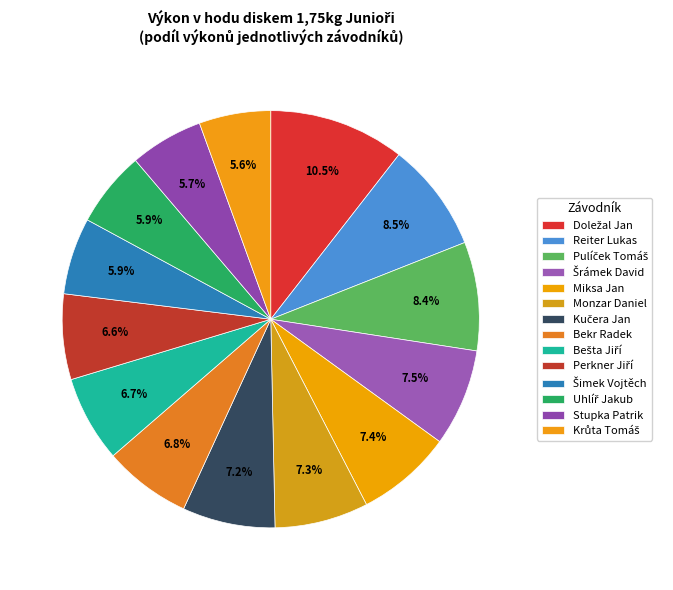

To the nearest percent, what percentage of the pie is Perkner Jiří?

7%